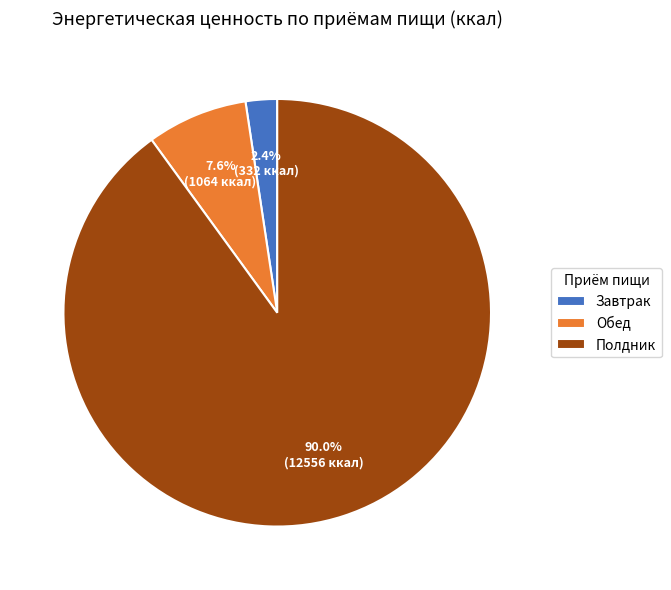

What percentage is the Обед slice, to the nearest percent?

8%